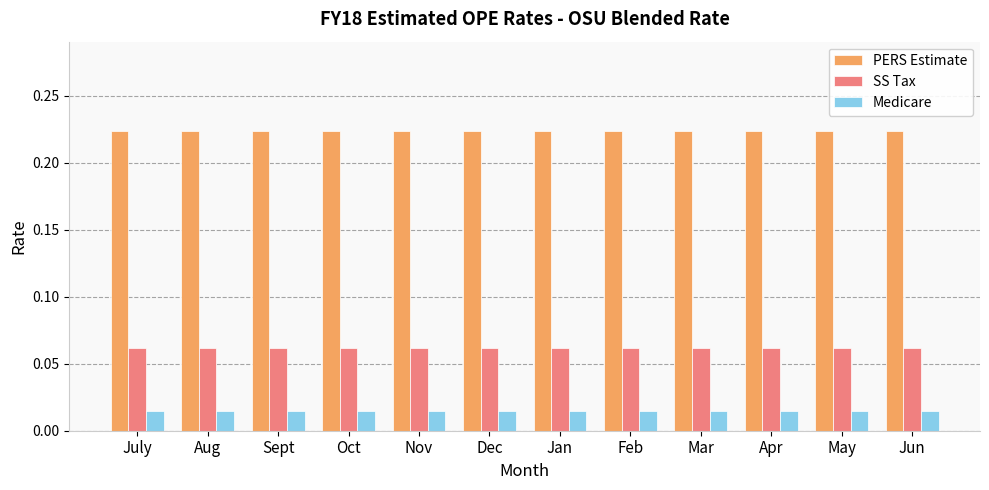

At how many categories does at least one series exceed 0?

12